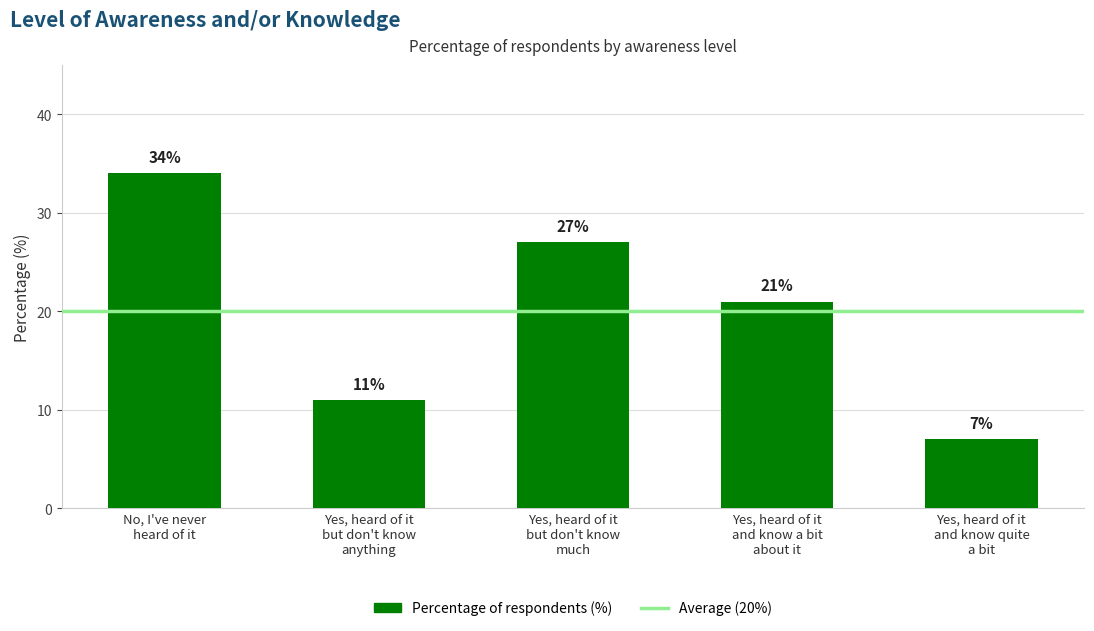

Rank the categories by value from lowest to highest.

Yes, heard of it
and know quite
a bit, Yes, heard of it
but don't know
anything, Yes, heard of it
and know a bit
about it, Yes, heard of it
but don't know
much, No, I've never
heard of it